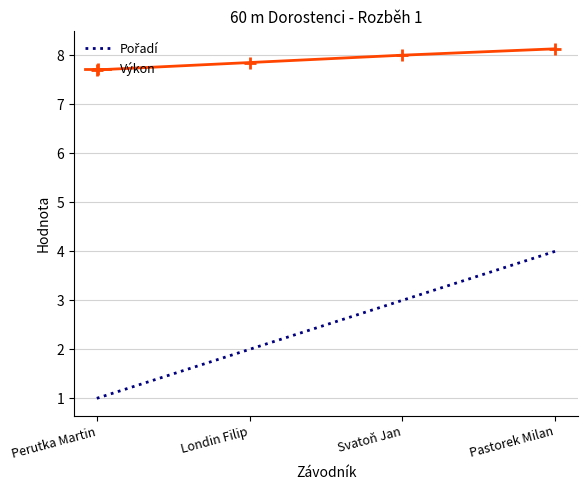

How many series are shown in this chart?

2